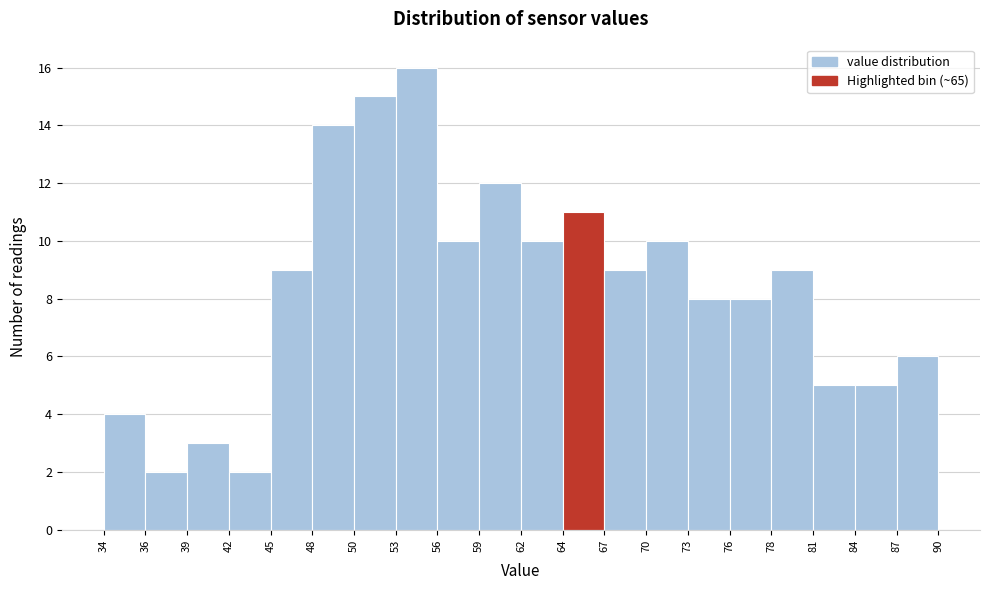

Reading left to right, list every bar in this chart as the range it spans on the x-axis followed by its height. The values are not printed on the chart, so give them approximately, as read against the axis.

34 to 36: 4
36 to 39: 2
39 to 42: 3
42 to 45: 2
45 to 48: 9
48 to 50: 14
50 to 53: 15
53 to 56: 16
56 to 59: 10
59 to 62: 12
62 to 64: 10
64 to 67: 11
67 to 70: 9
70 to 73: 10
73 to 76: 8
76 to 78: 8
78 to 81: 9
81 to 84: 5
84 to 87: 5
87 to 90: 6